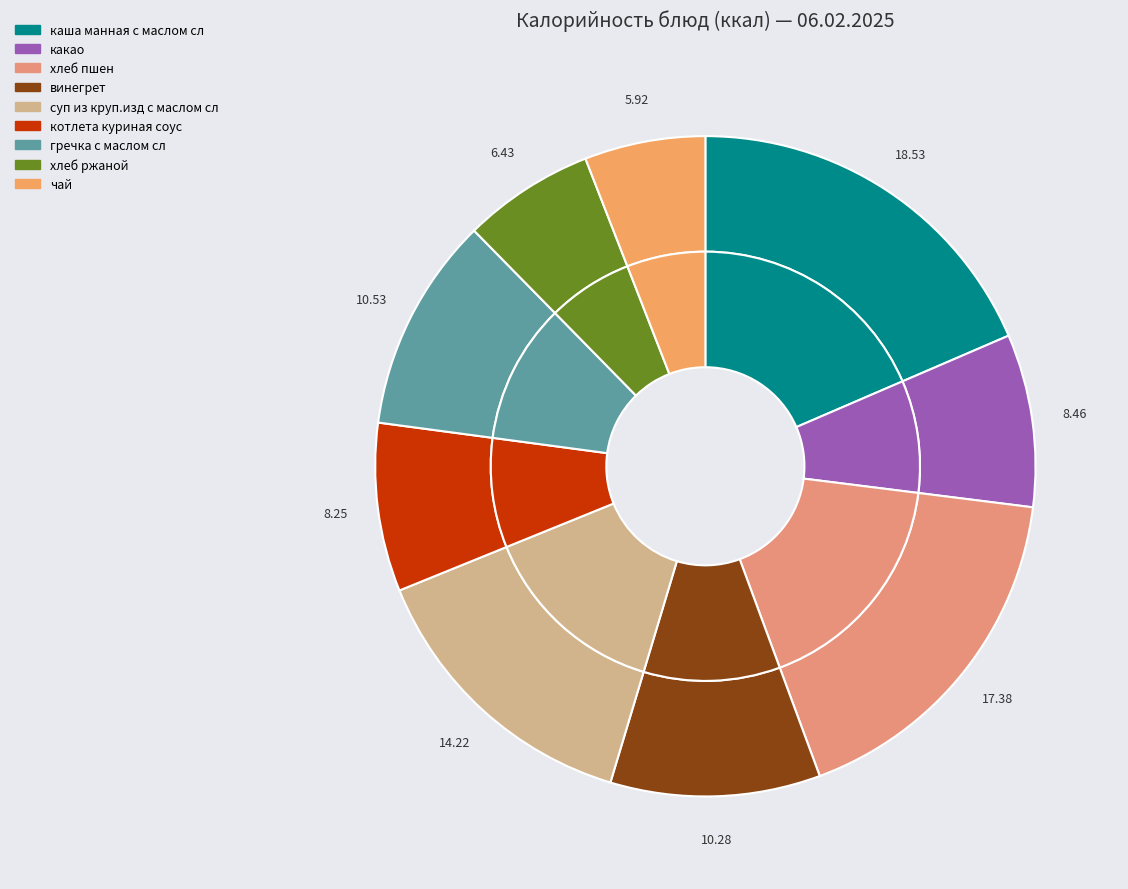

Count the number of slices in the pie.

9